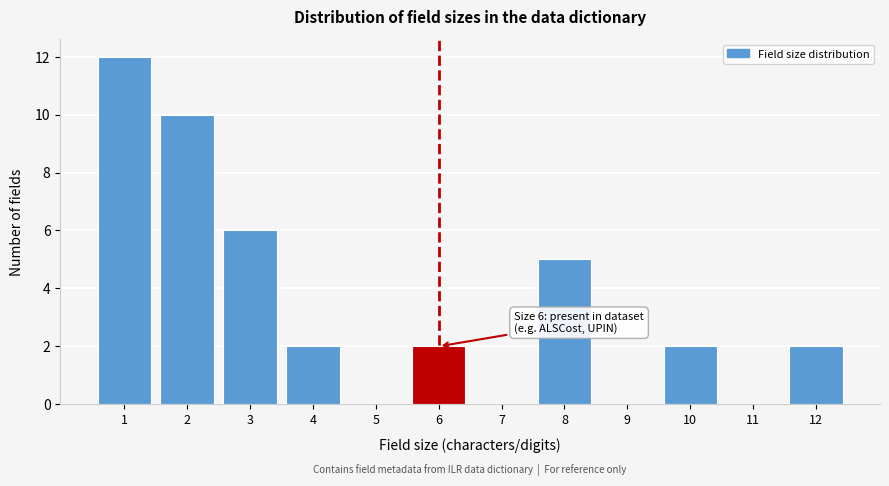

Reading left to right, transcribe all the data shown in this chart.

1=12	2=10	3=6	4=2	5=0	6=2	7=0	8=5	9=0	10=2	11=0	12=2